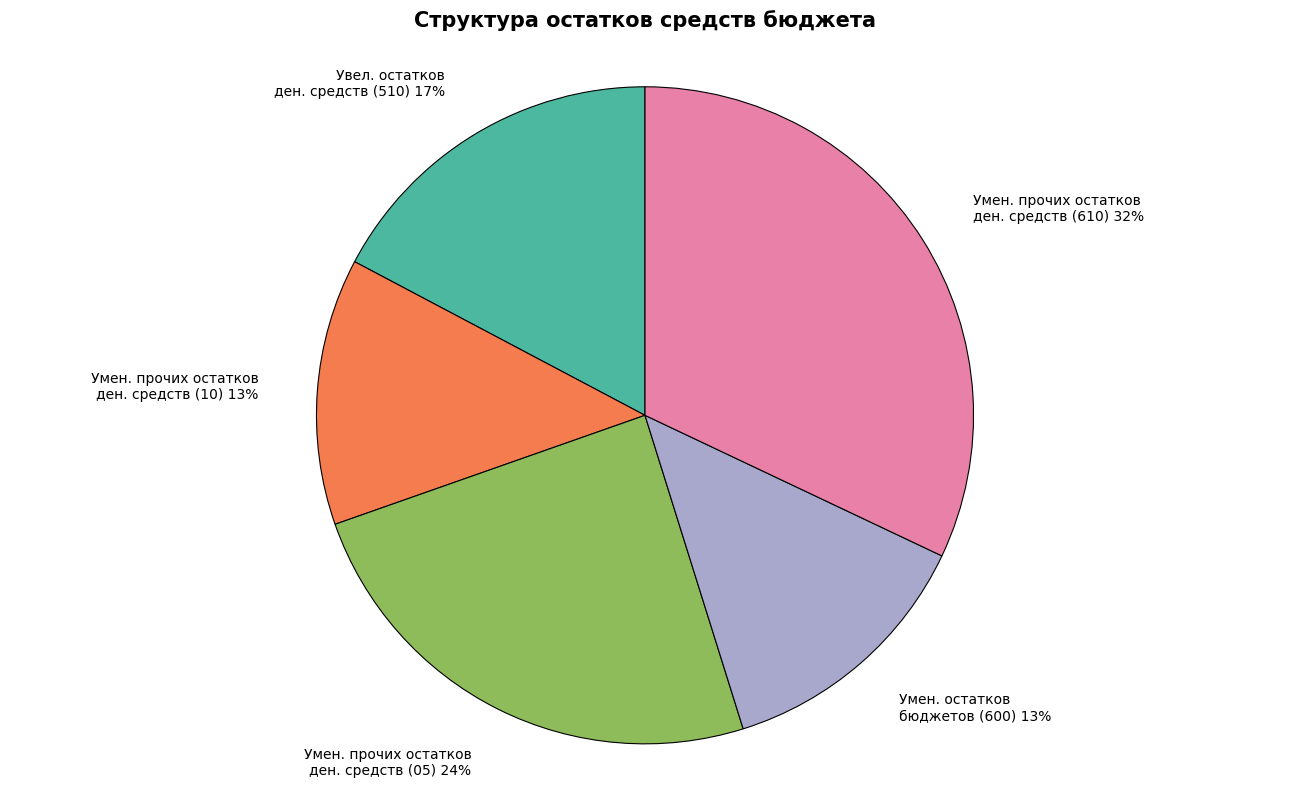

Combined, do Умен. прочих остатков ден. средств (610) and Увел. остатков ден. средств (510) account for over 50%?

No